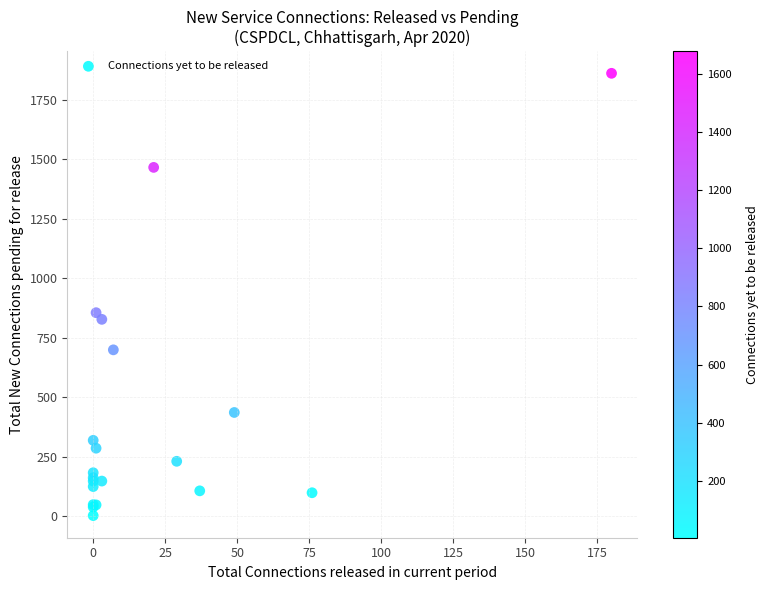

What Y value in the scatter plot is closest to 931?

855